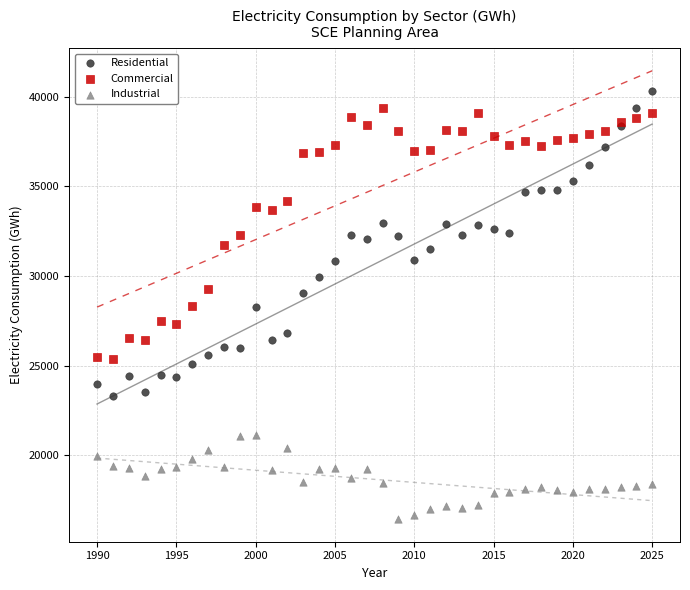

What is the X range (max minus min) for the scatter plot?

35.0